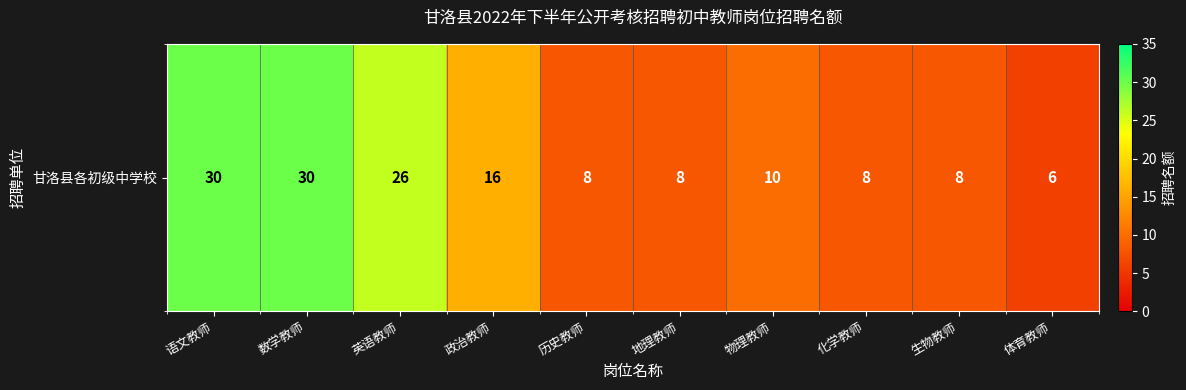

How many categories are shown in the chart?

10